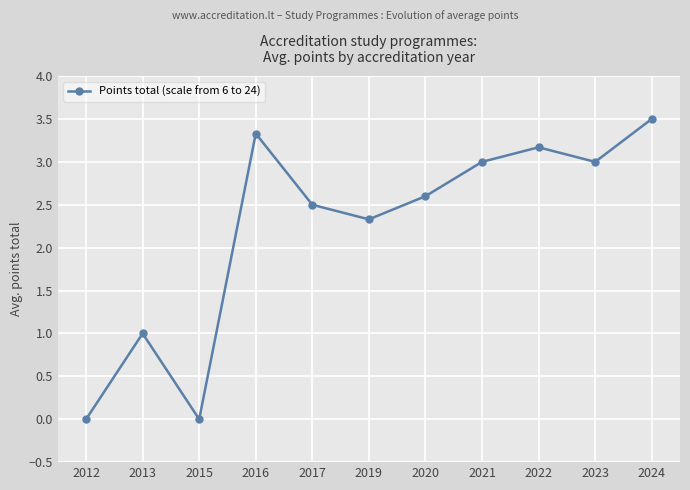

How many points are lower than both their immediate neighbors (excluding endpoints)?

3